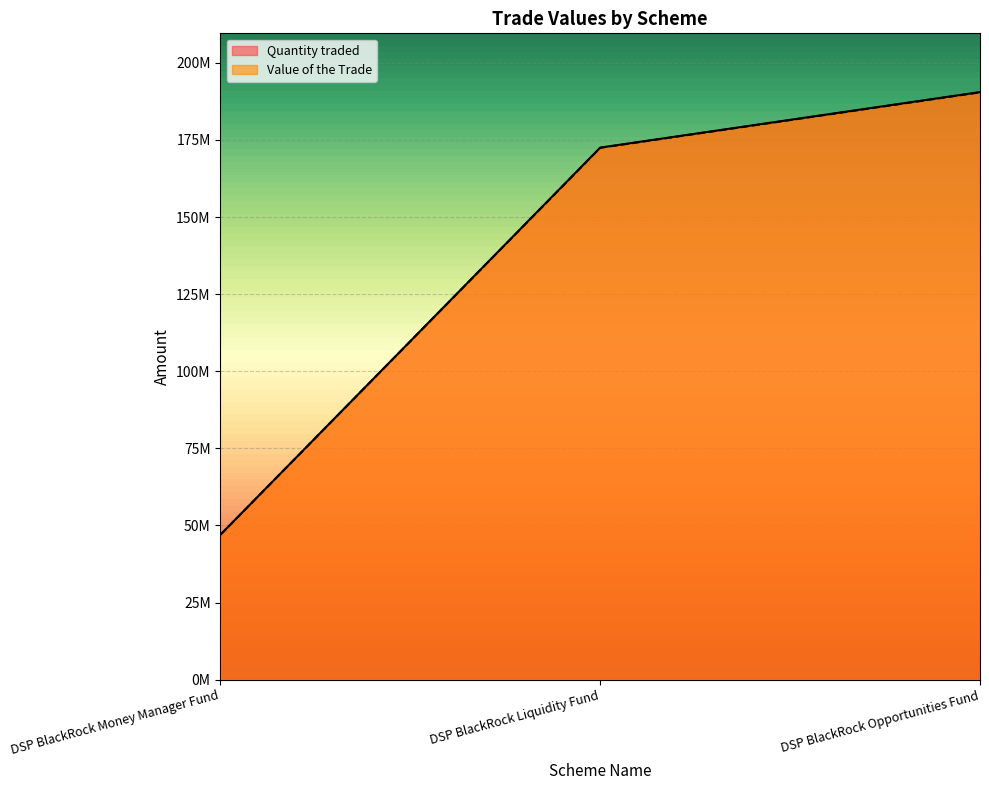

List the series in order of their overall mean, highest first.

Quantity traded, Value of the Trade